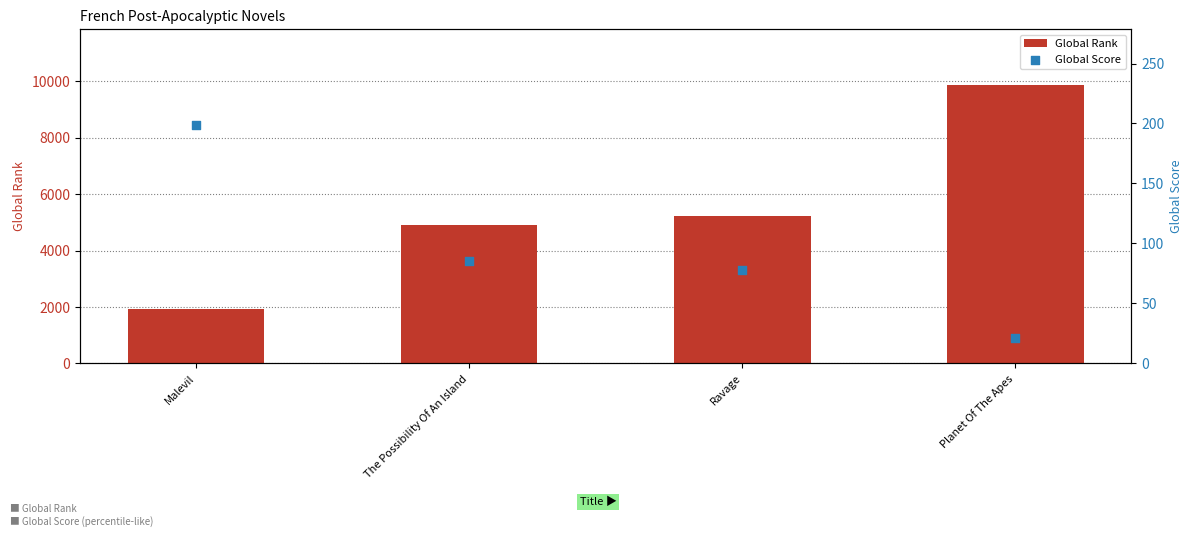

Is the value of Global Score at Planet Of The Apes greater than the value of Global Rank at Malevil?

No